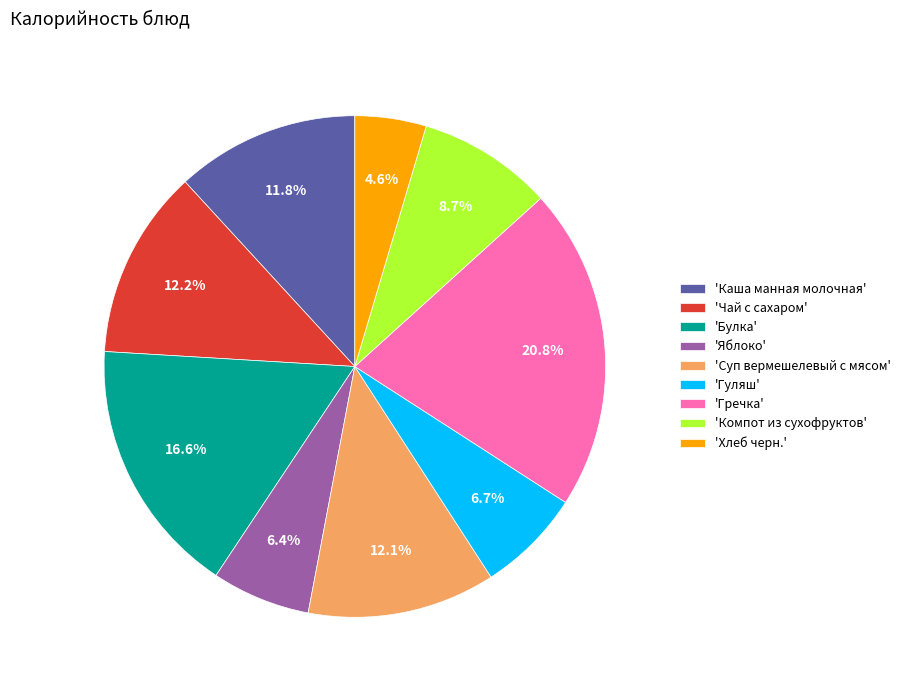

Does any single category account for the majority?

No